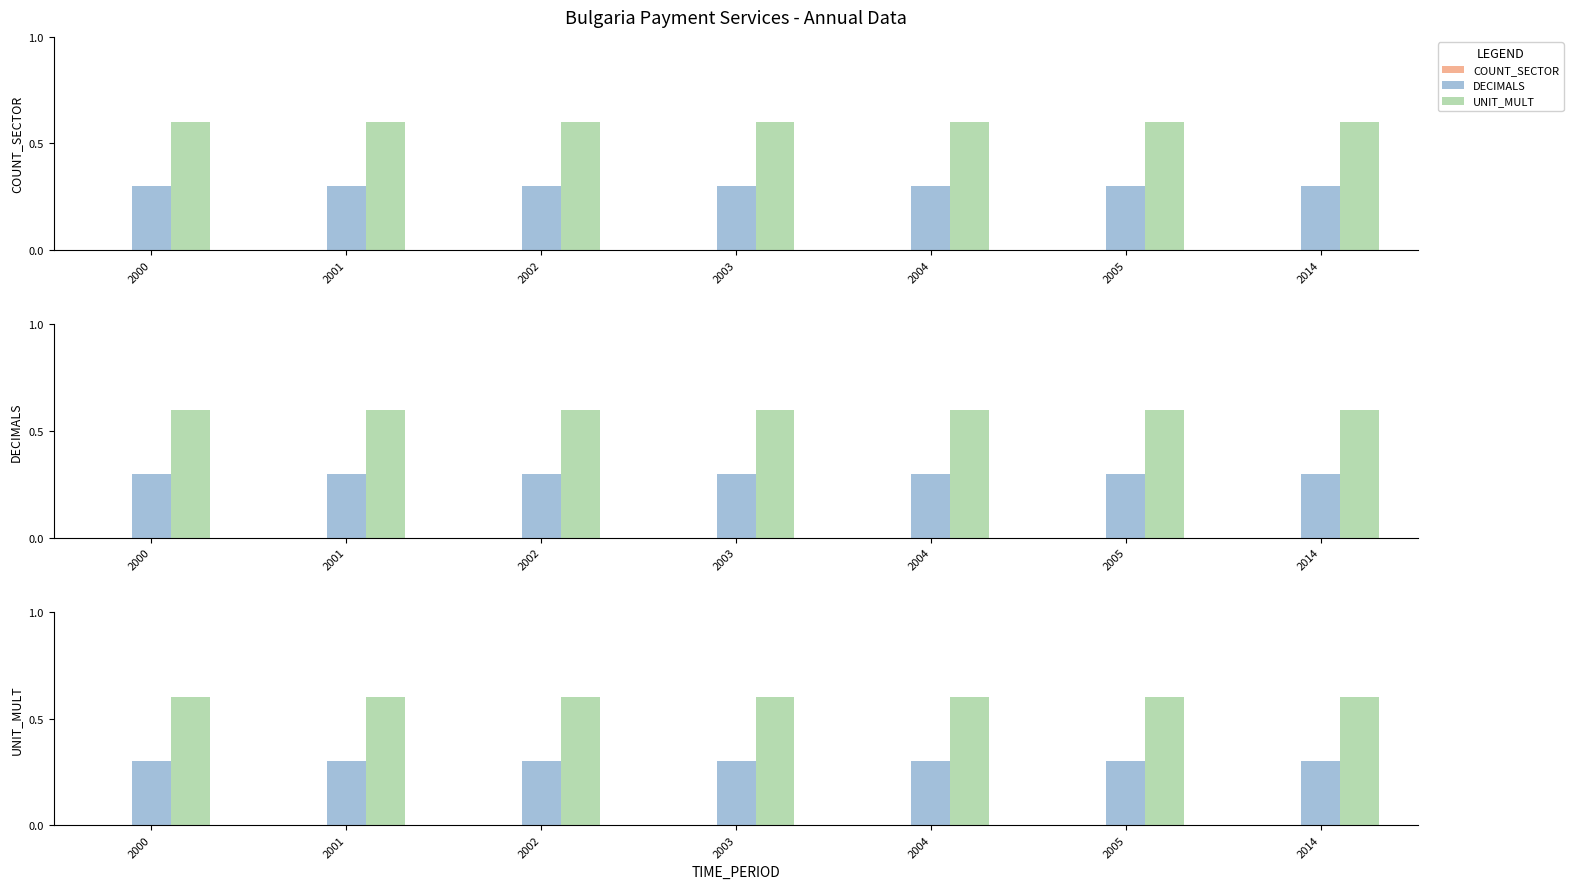

Rank the series at 2002 from lowest to highest value.

COUNT_SECTOR, DECIMALS, UNIT_MULT